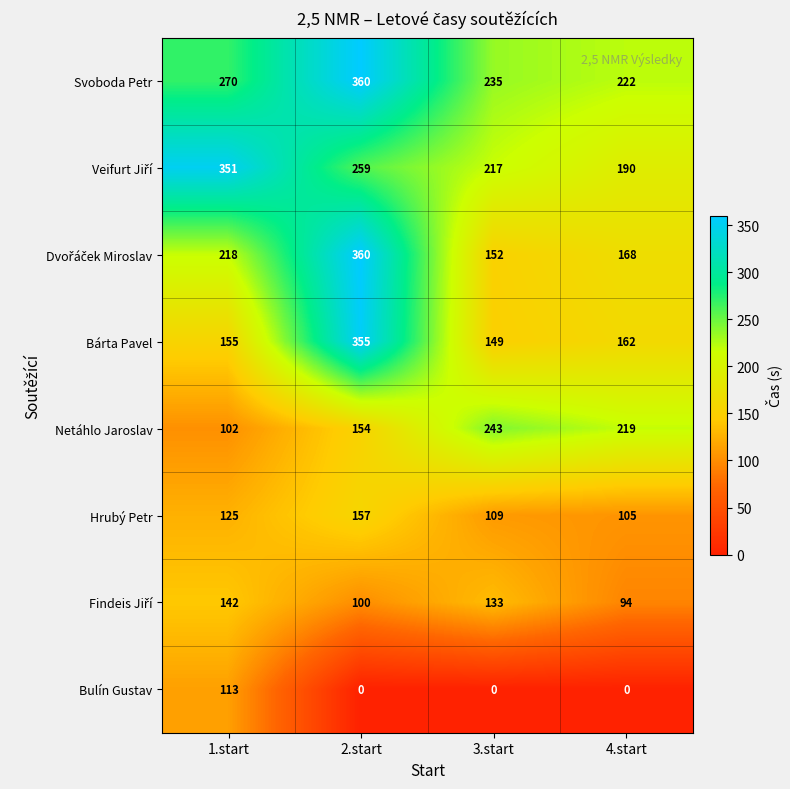

True or false: Bárta Pavel has a value of 33 at 4.start.

False